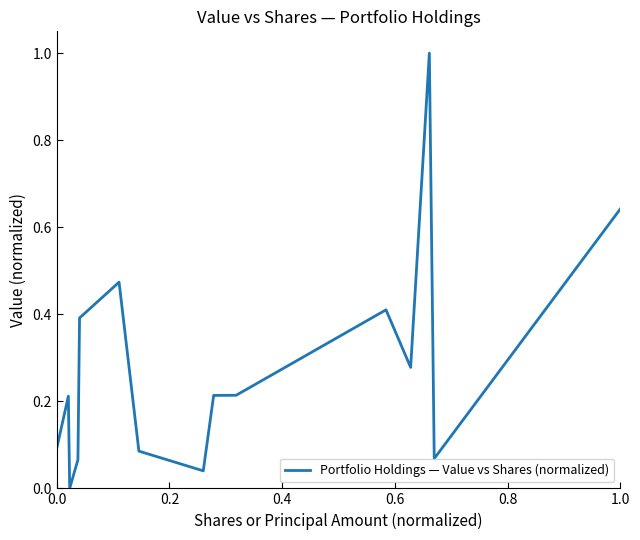

Count the number of data series in this chart.

1